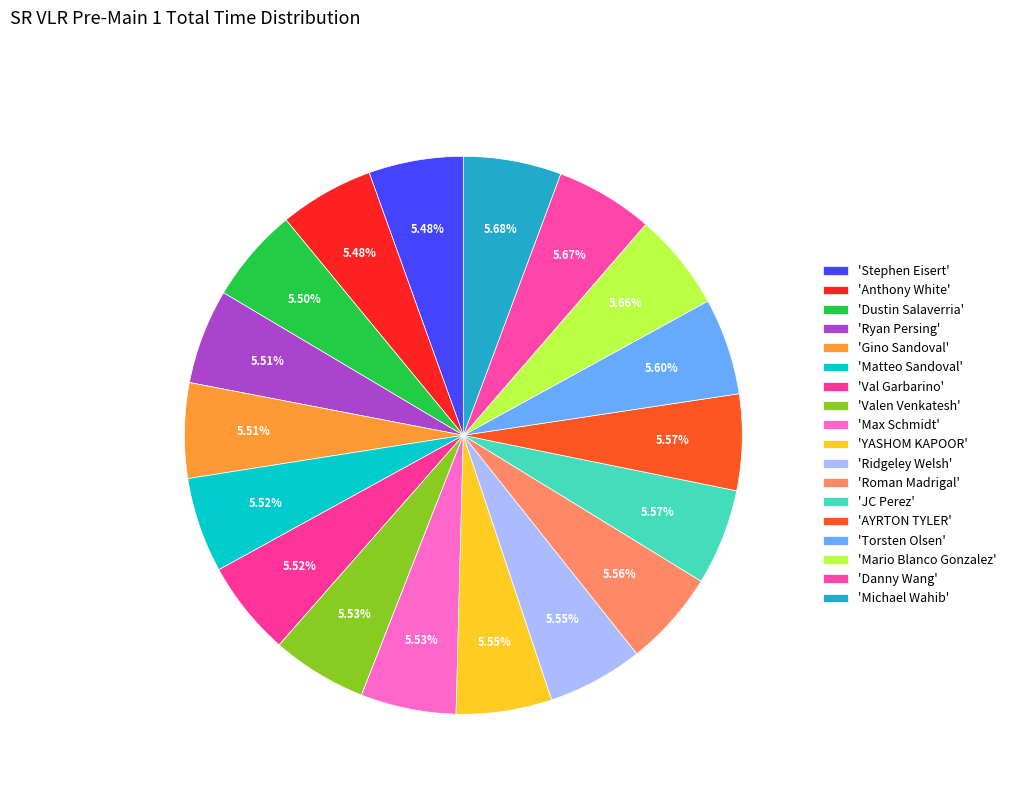

Count the number of slices in the pie.

18